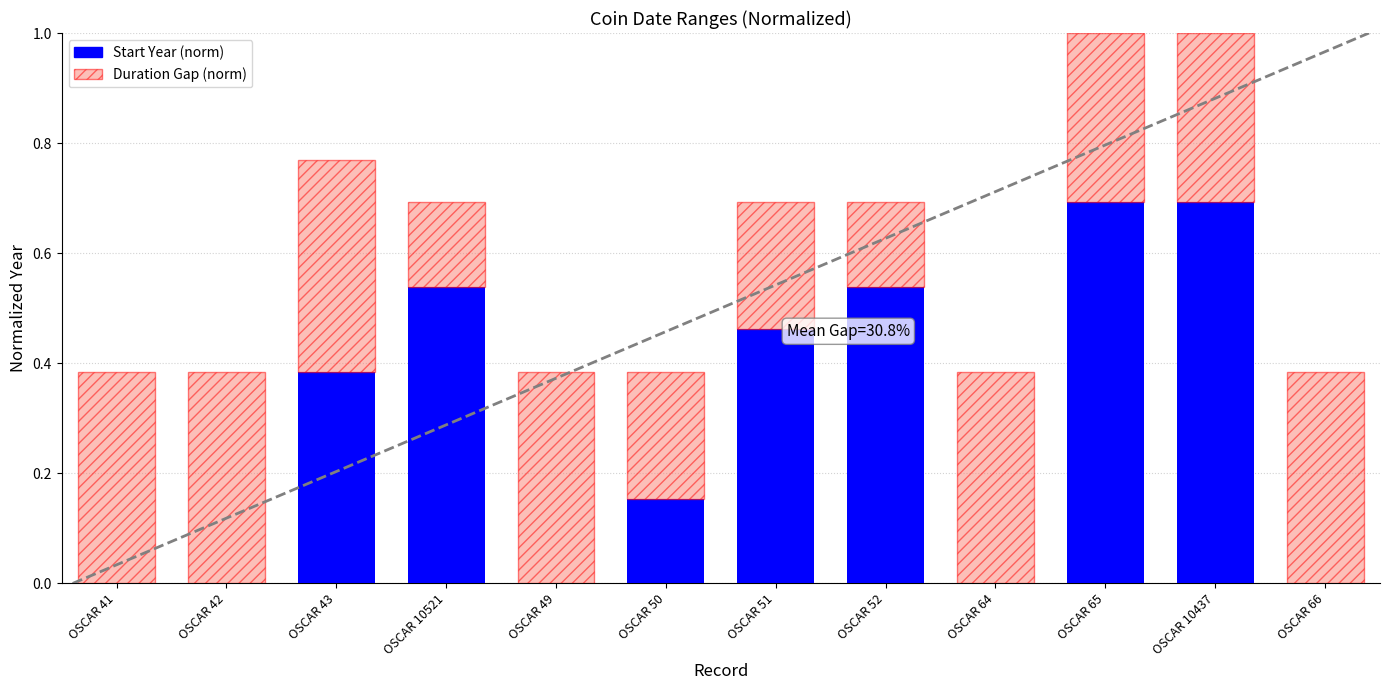

What is the highest value of the Start Year (norm) series?

0.7